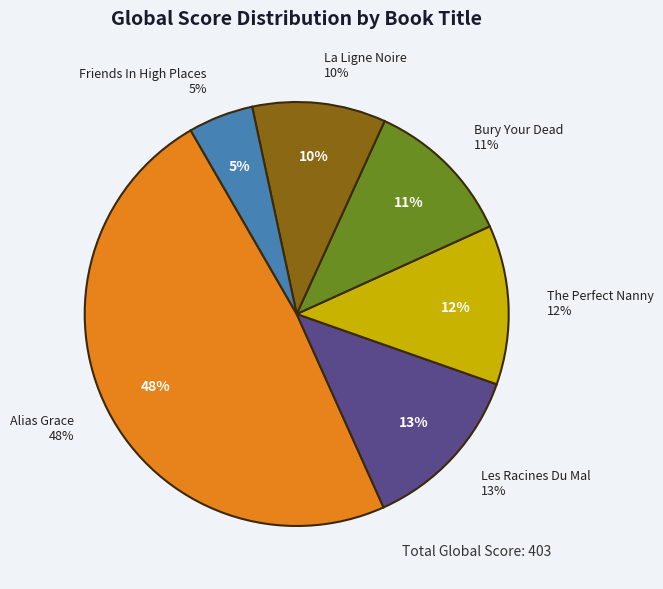

How much of the chart is everything except La Ligne Noire?

89.8%